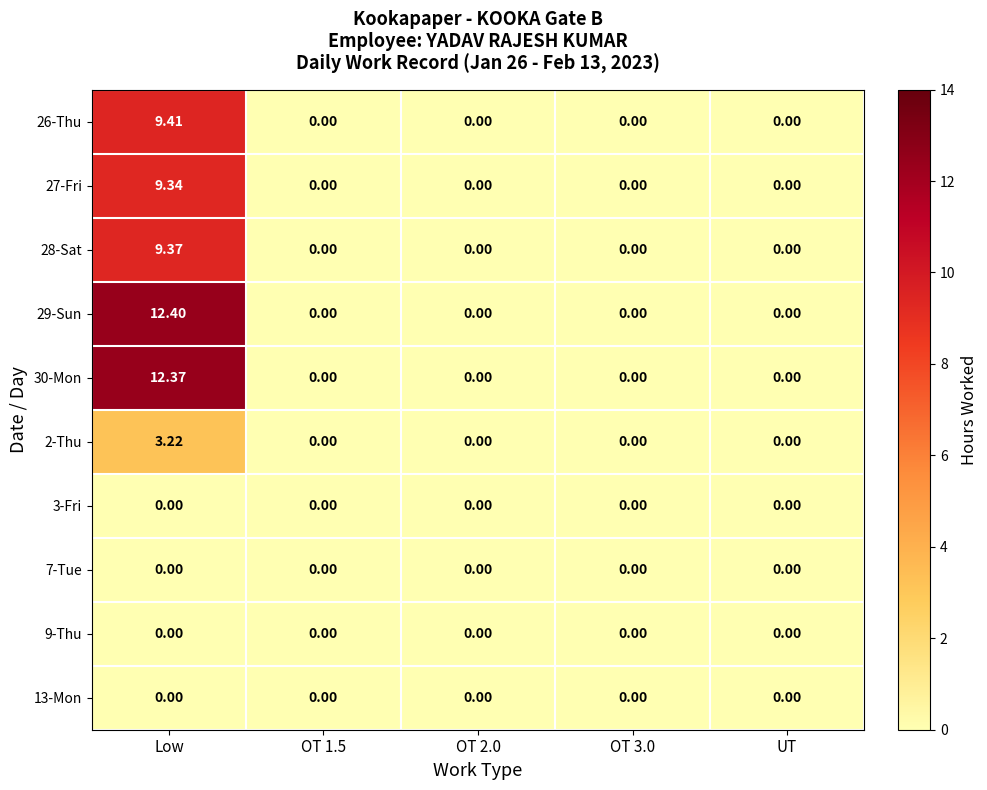

Which category has the highest value across all series?

Low